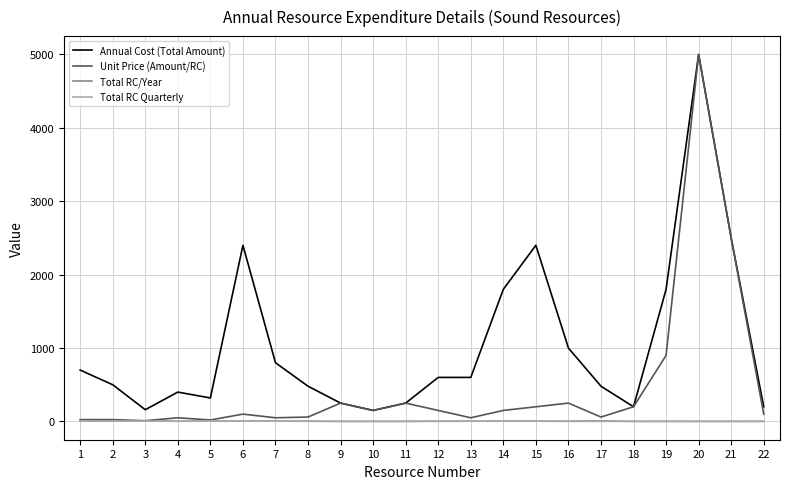

What is the highest value of the Annual Cost (Total Amount) series?

5000